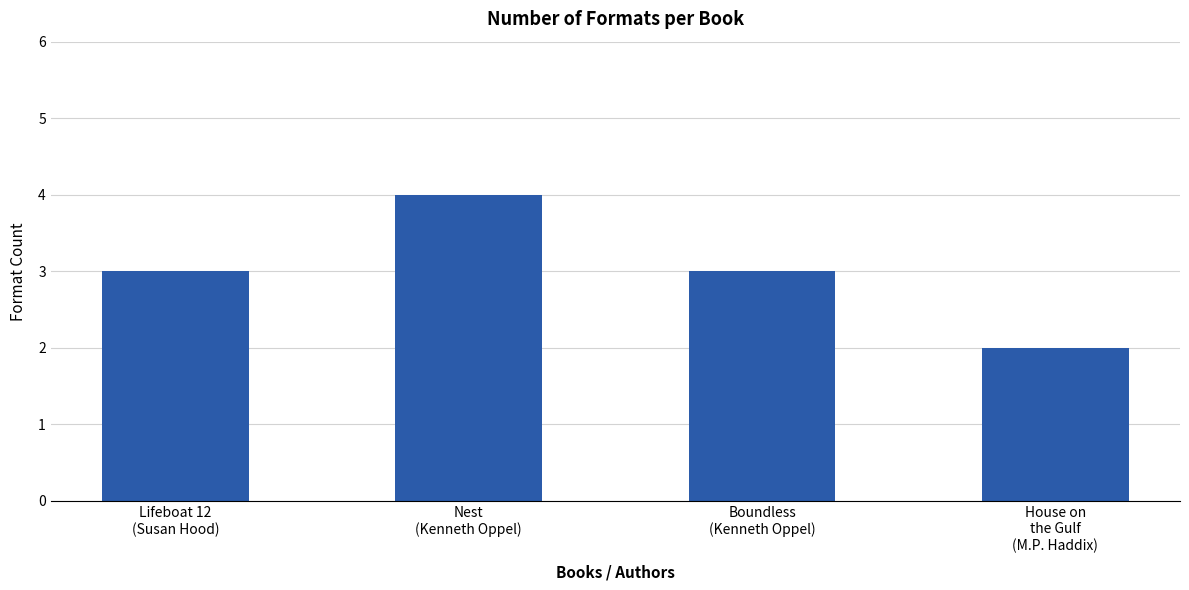

Does the chart contain any negative values?

No